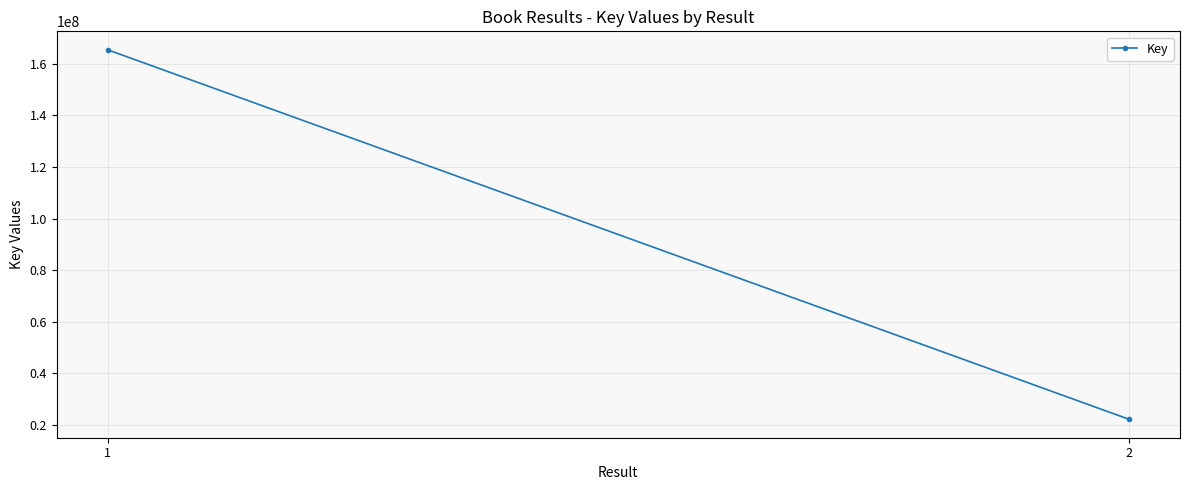

What is the change in value from 1 to 2?

-143078342